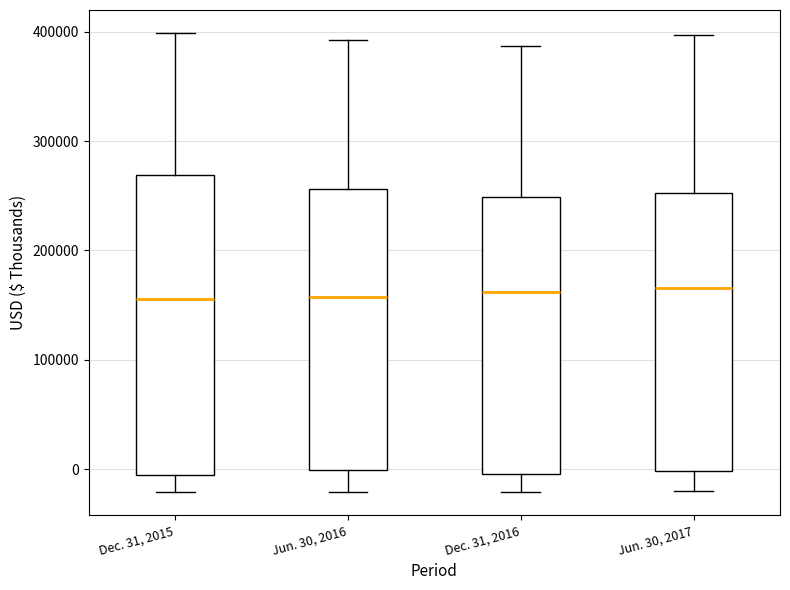

Which box is the tallest, from its lower edge to its upper edge?

Dec. 31, 2015